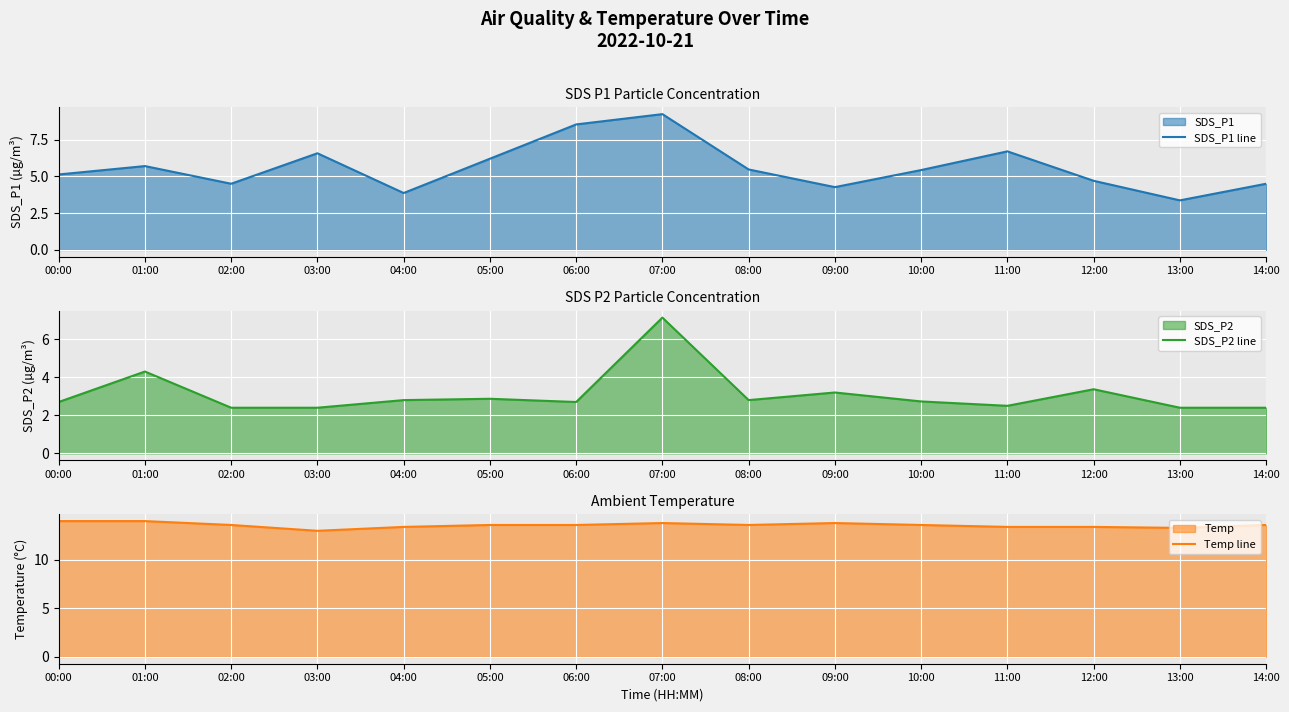

The Temp line series shows 13.6 at 06:00. True or false?

True